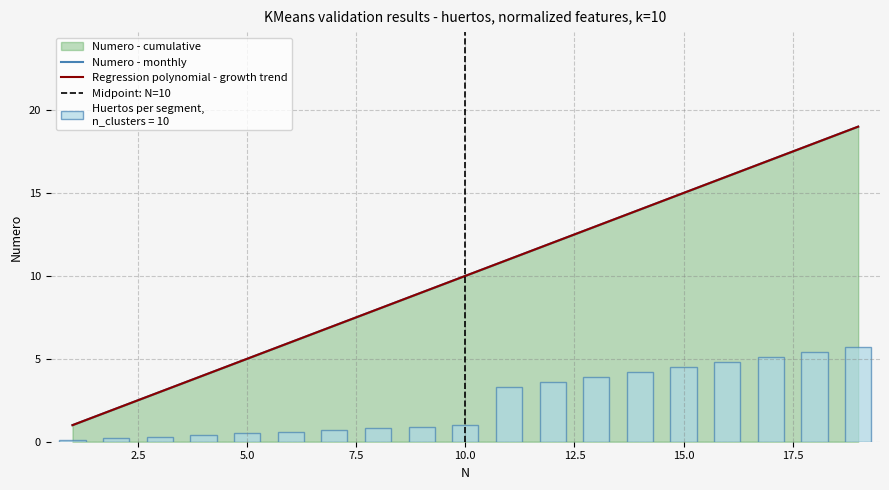

What is the ratio of the value at 8 to the value at 2?

4.0